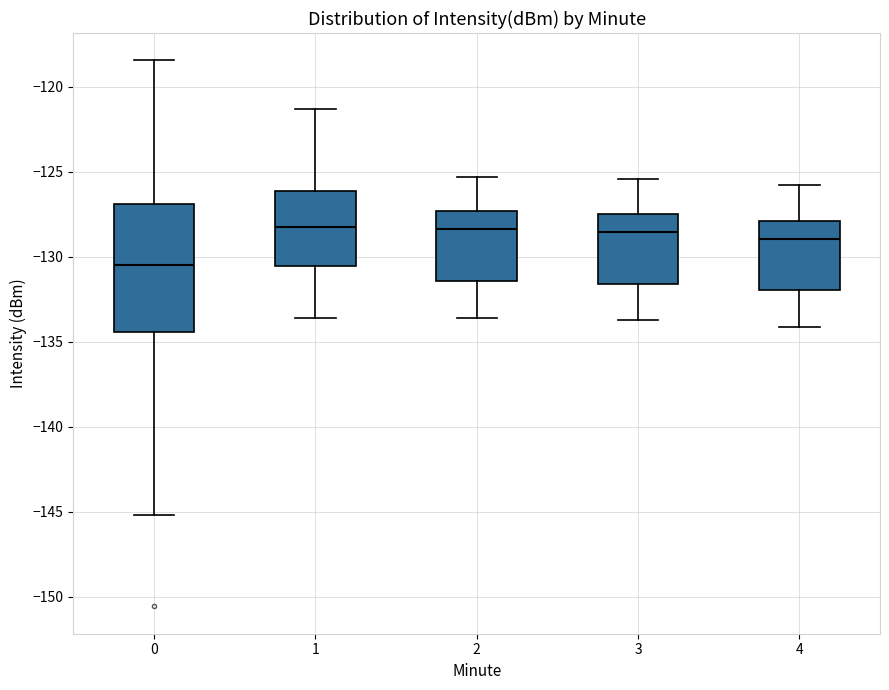

Reading left to right, transcribe this box plot: for each box, give where its median line is, the range the box spans, and where its two whiskers end, as read against the y-axis. The values are not printed on the chart, so give them approximately, as read against the axis.

0: median -130.5, box -134.5 to -127.0, whiskers -145.0 to -118.5
1: median -128.5, box -130.5 to -126.0, whiskers -133.5 to -121.5
2: median -128.5, box -131.5 to -127.5, whiskers -133.5 to -125.5
3: median -128.5, box -131.5 to -127.5, whiskers -133.5 to -125.5
4: median -129.0, box -132.0 to -128.0, whiskers -134.0 to -126.0